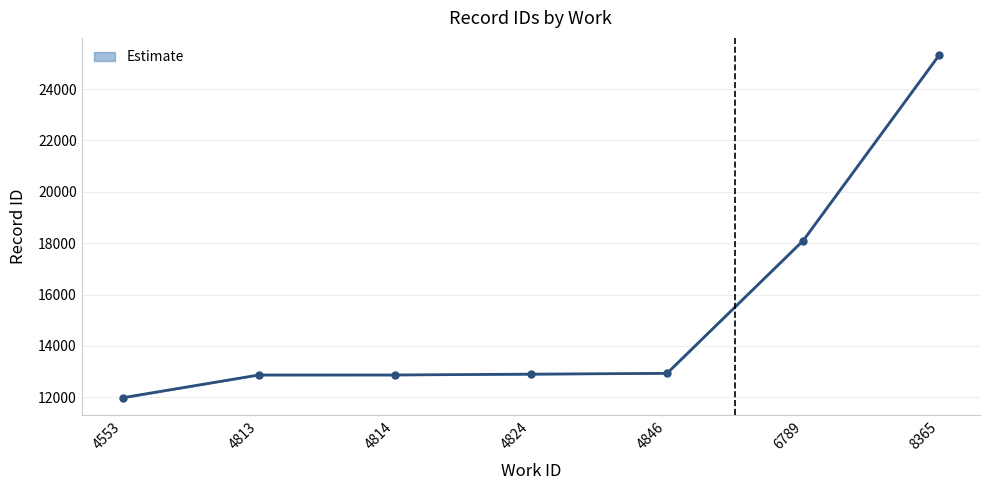

What is the sum of all values?

106975.8